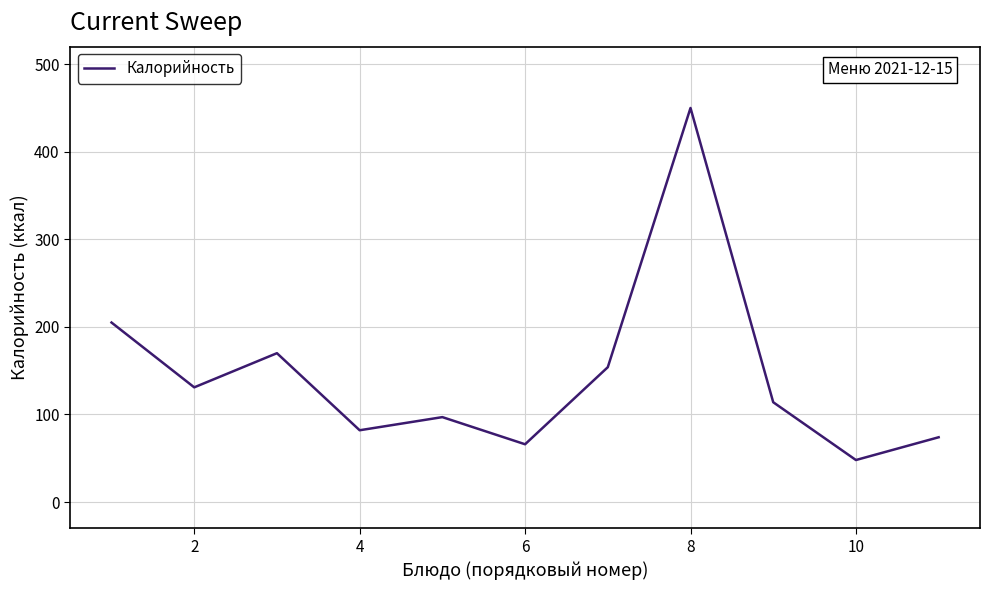

What is the greatest value displayed?

450